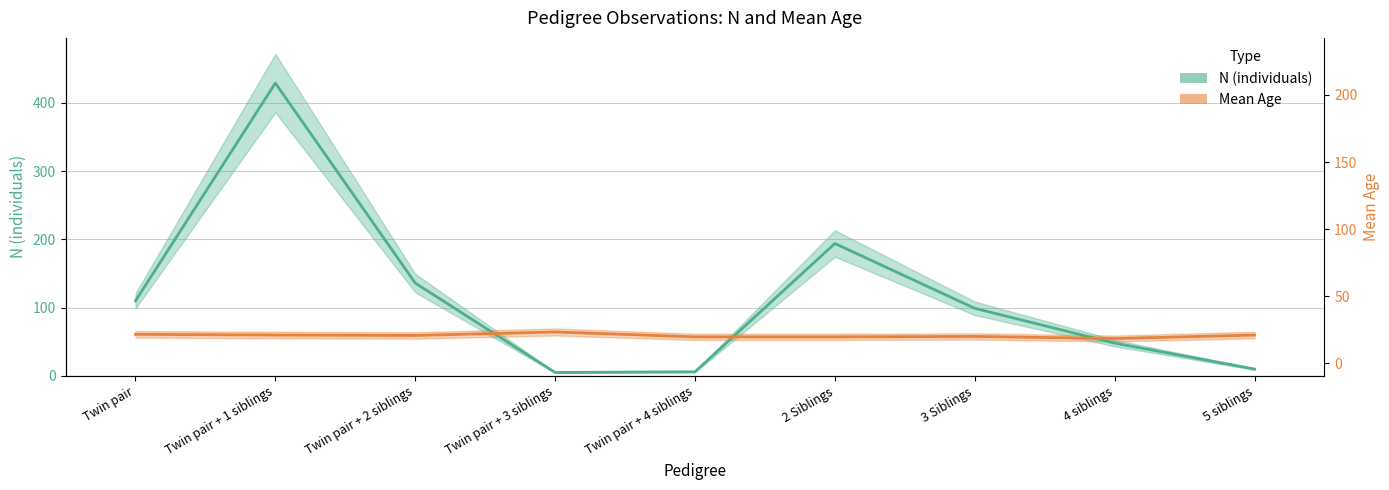

What is the average value of the Mean Age (scaled) series?

59.0